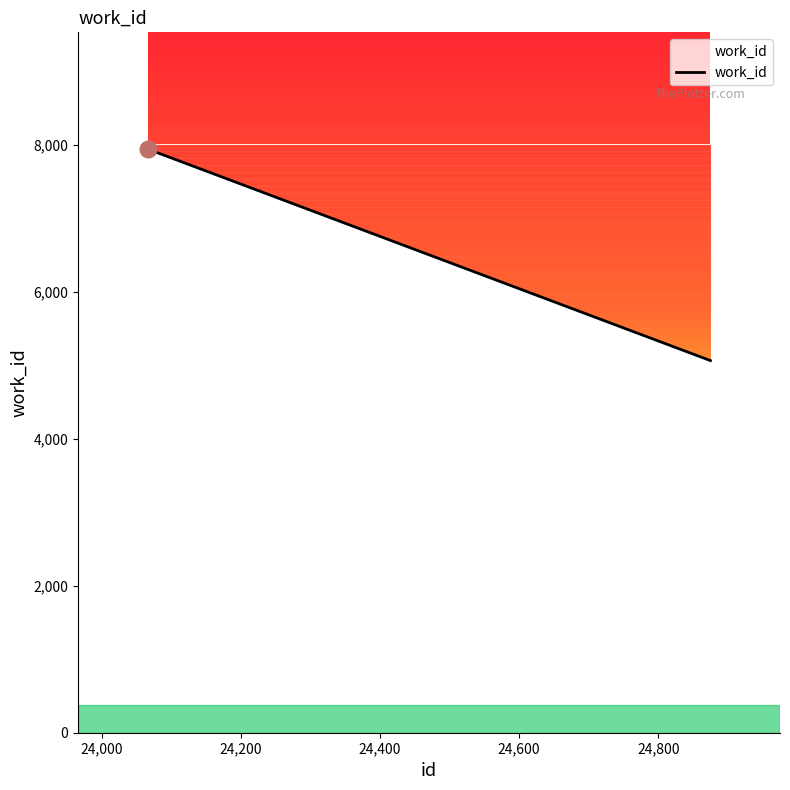

True or false: the data shows 7941 at 24066.

True